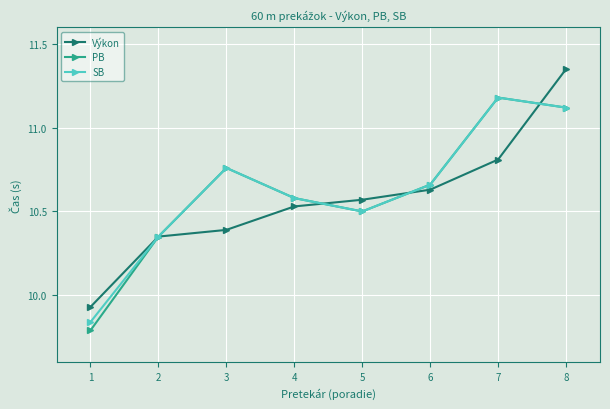

The value of PB at 2 is 15.9. True or false?

False